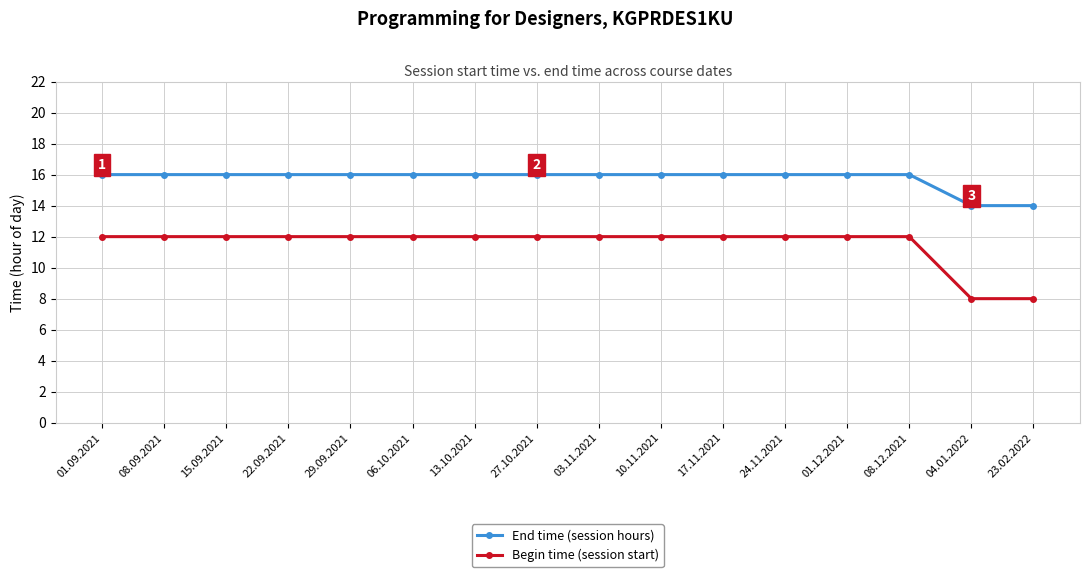

Is it true that Begin time (session start) equals 8 at 23.02.2022?

True